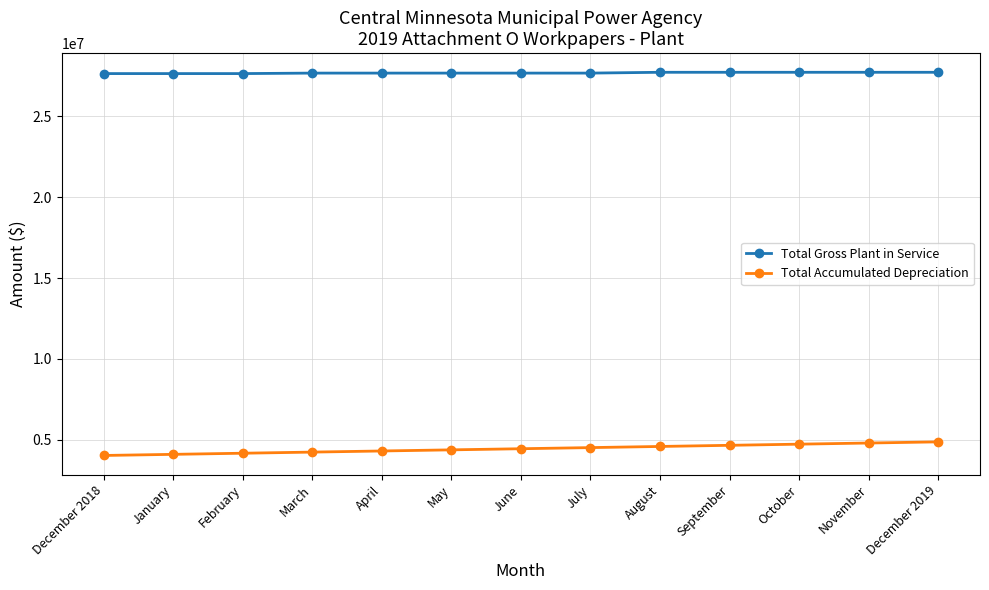

What is the difference between the Total Gross Plant in Service values at August and February?

80000.0